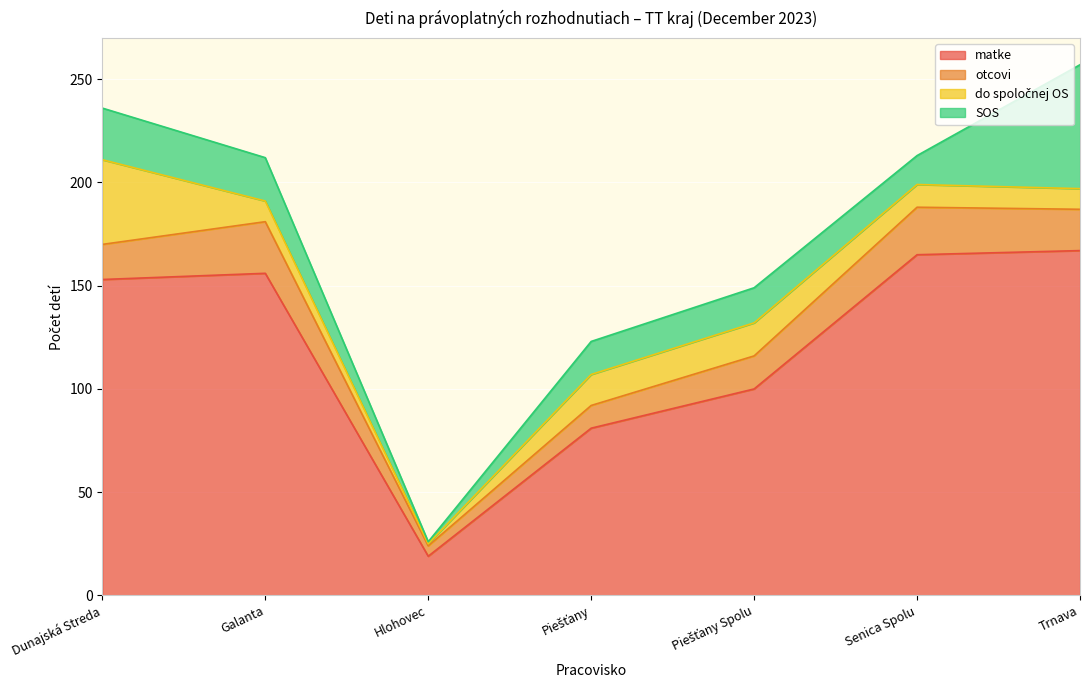

What are all the series names shown in the legend?

matke, otcovi, do spoločnej OS, SOS